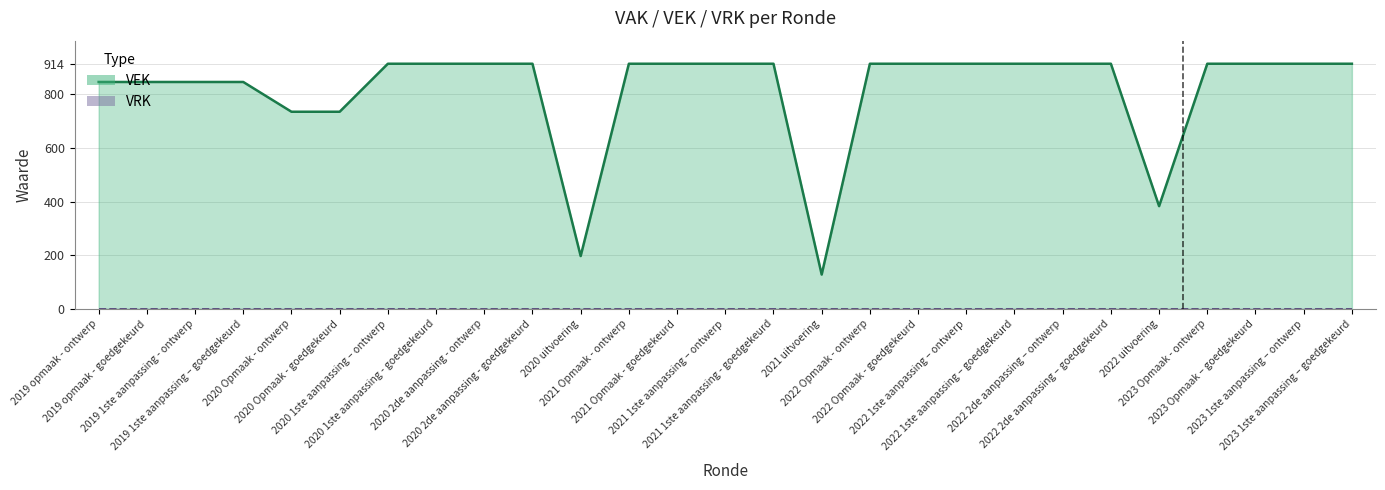

Count the number of categories in the chart.

27